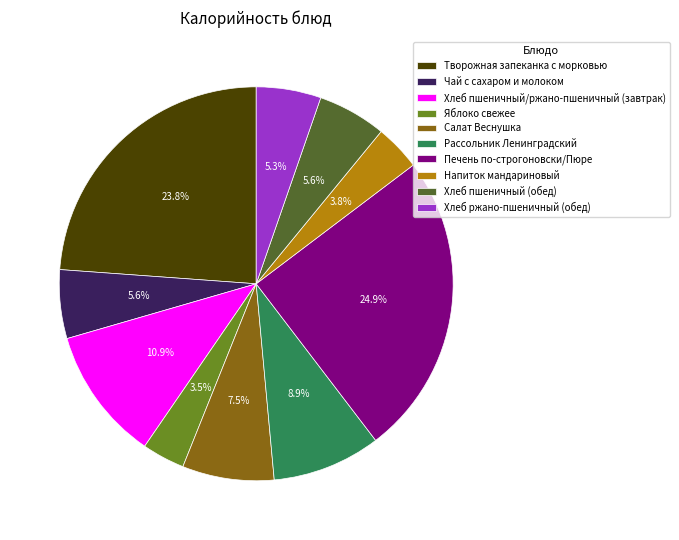

What is the ratio of the value at Хлеб ржано-пшеничный (обед) to the value at Чай с сахаром и молоком?

0.9